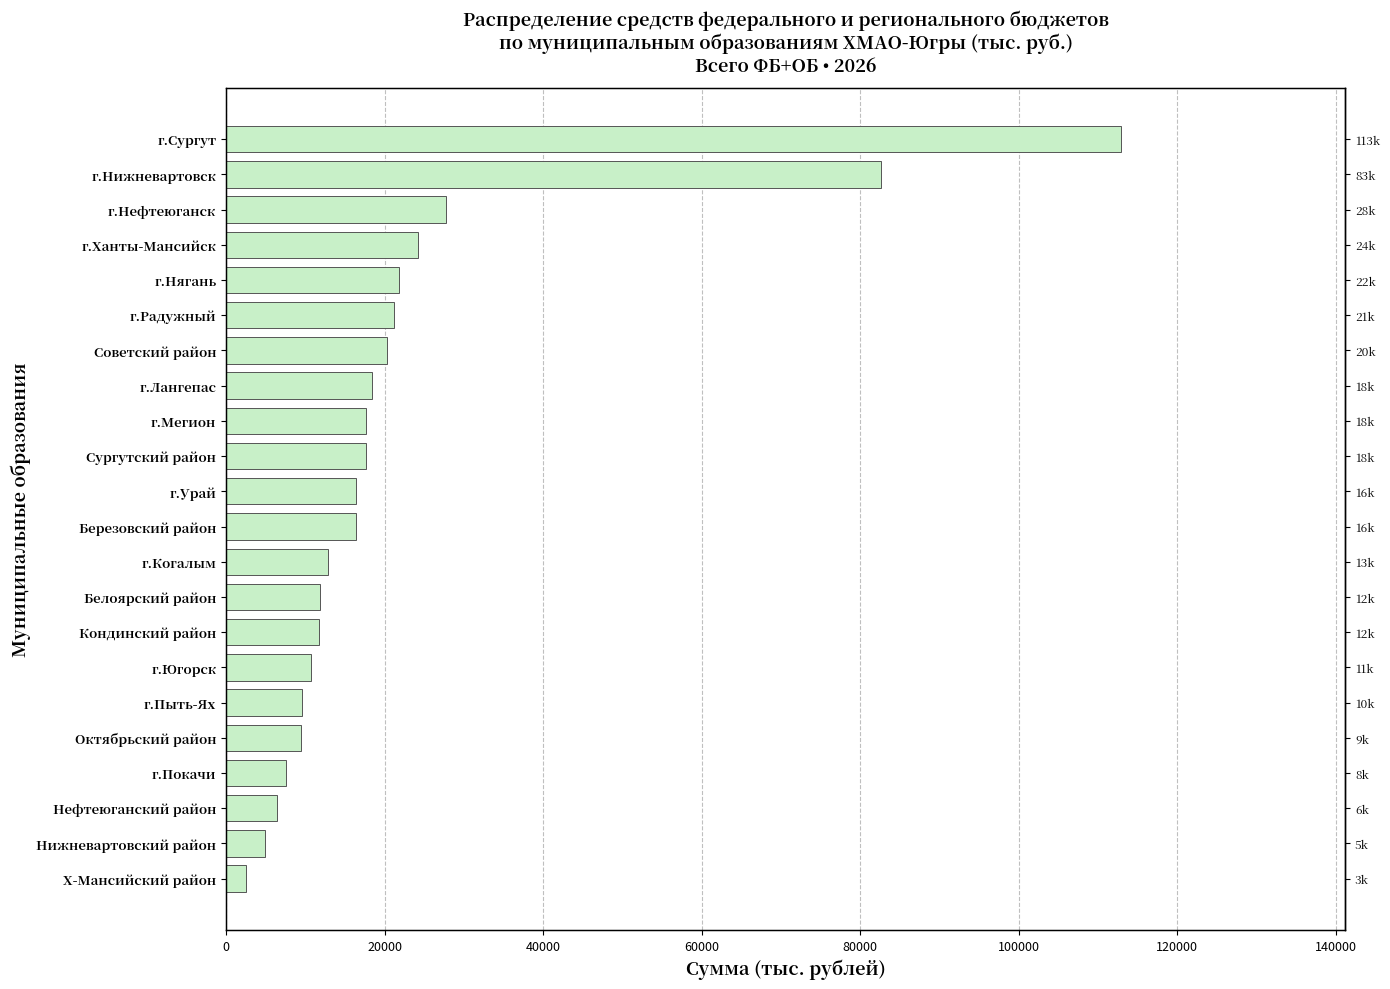

The value at г.Ханты-Мансийск is 24201.5. True or false?

True